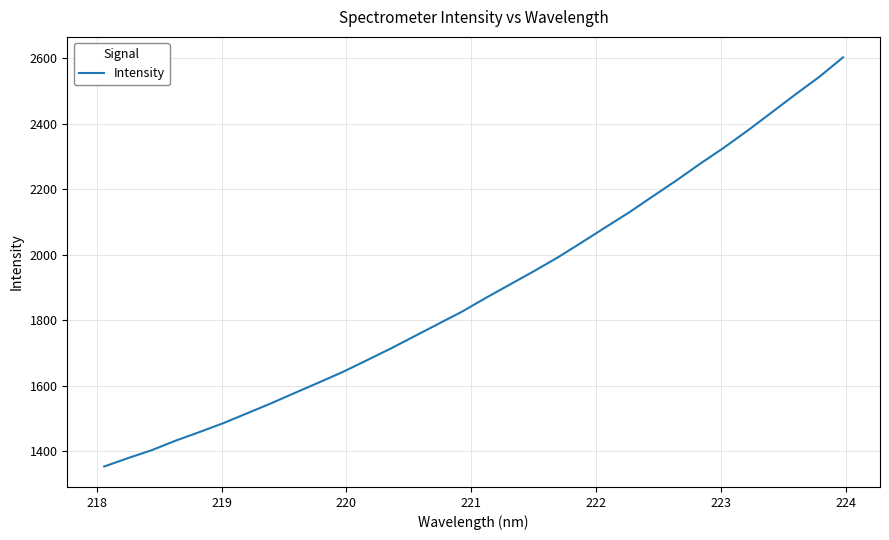

What is the maximum value shown in the chart?

2603.1